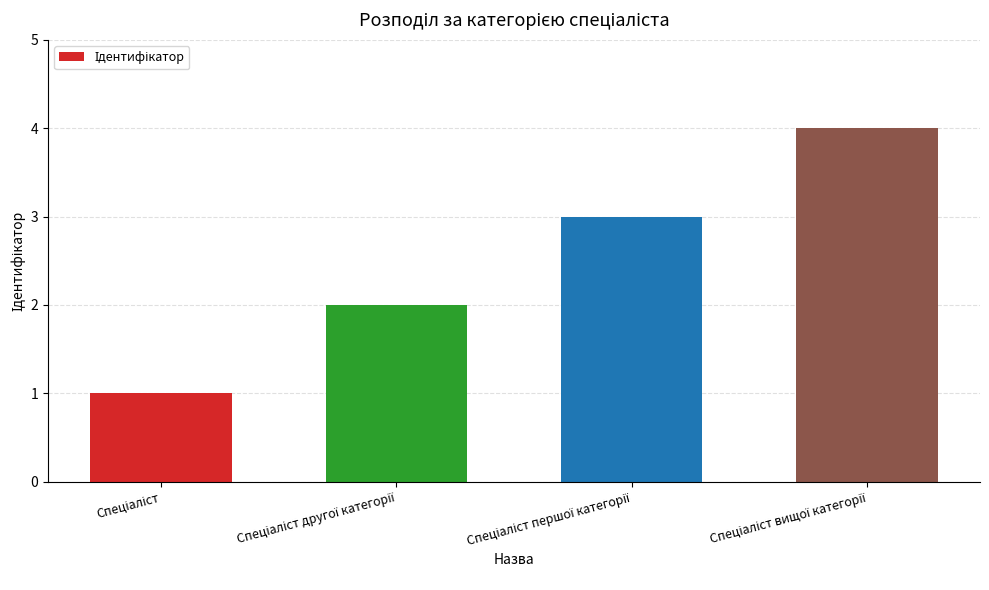

Reading left to right, extract all data points from this chart.

1	2	3	4